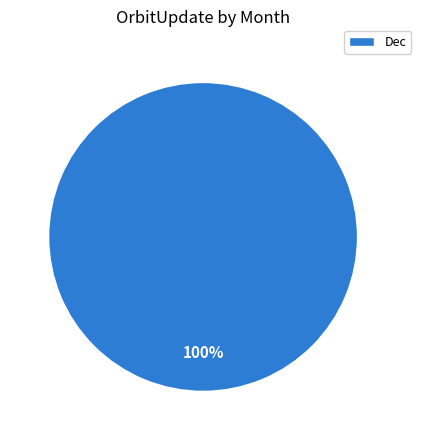

True or false: Dec accounts for 100% of the total.

True